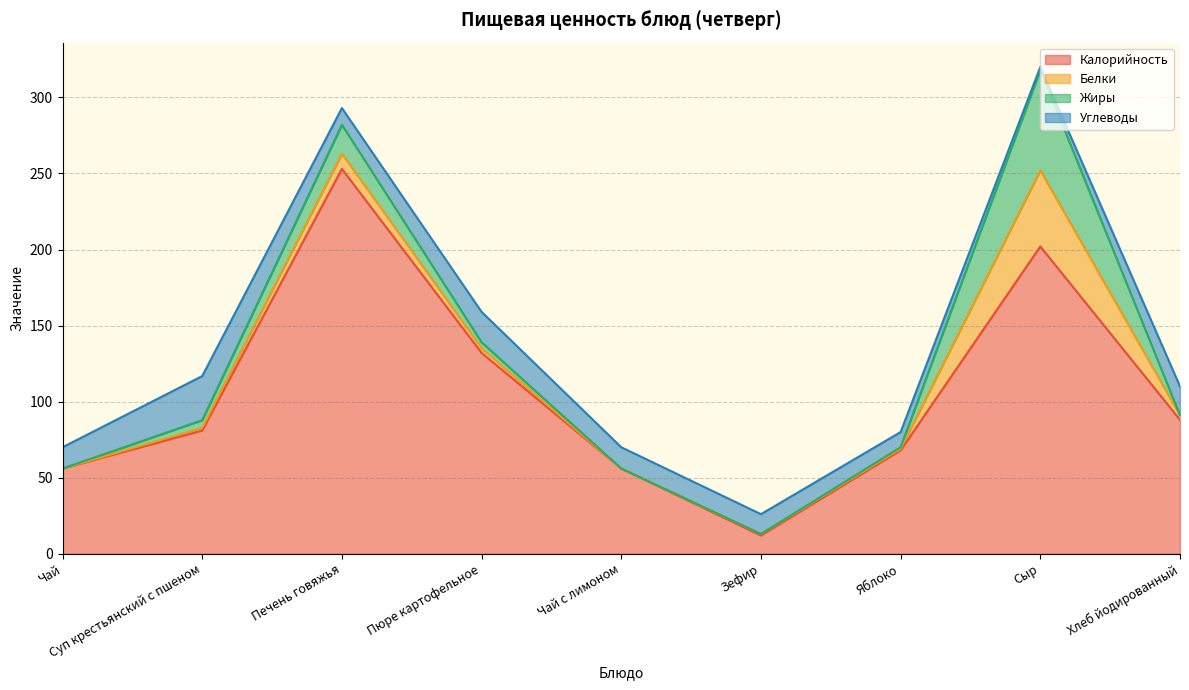

What is the difference between the maximum and second lowest values in the Белки series?

50.0